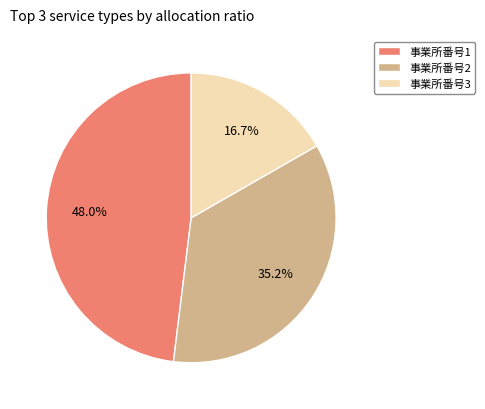

Which slice is the smallest?

事業所番号3